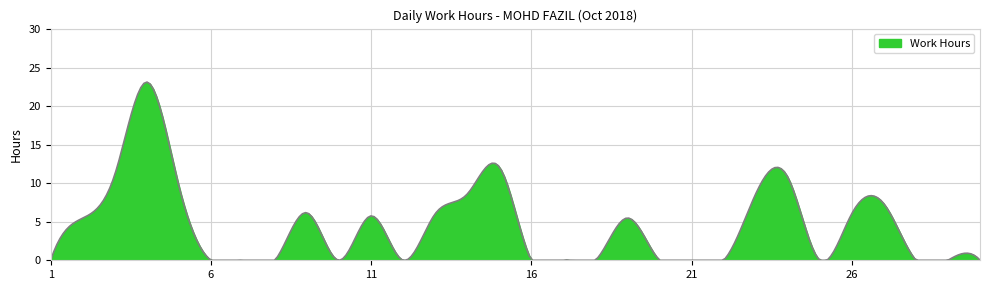

What is the difference between the maximum and minimum values?

23.1